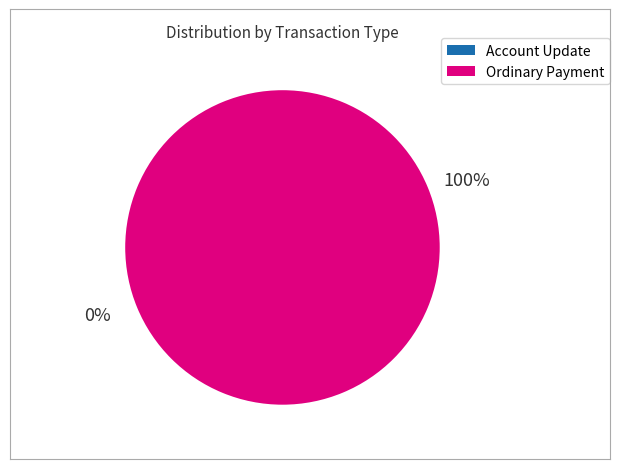

Is there any slice that represents more than half of the pie?

Yes